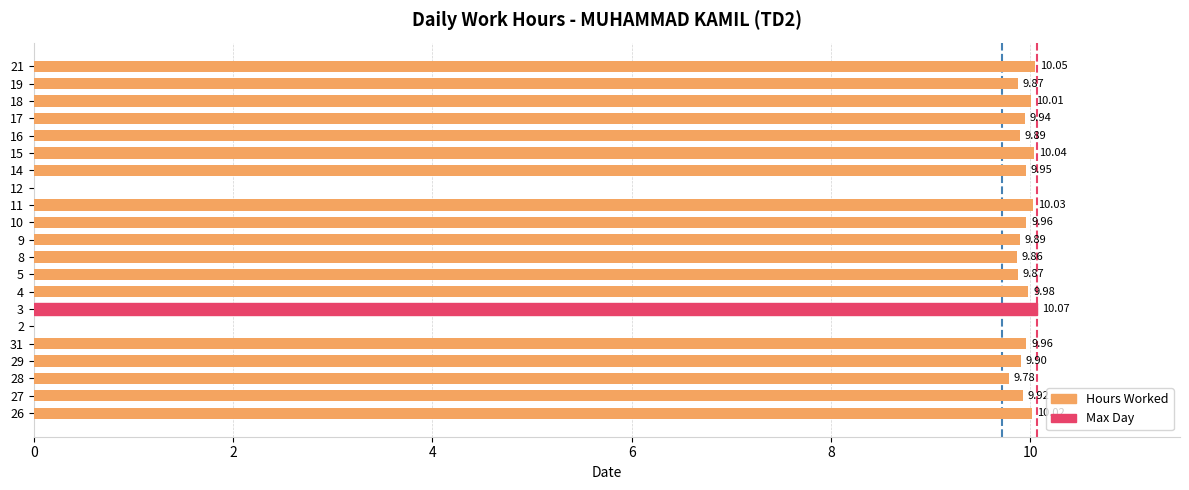

Count the number of data series in this chart.

1